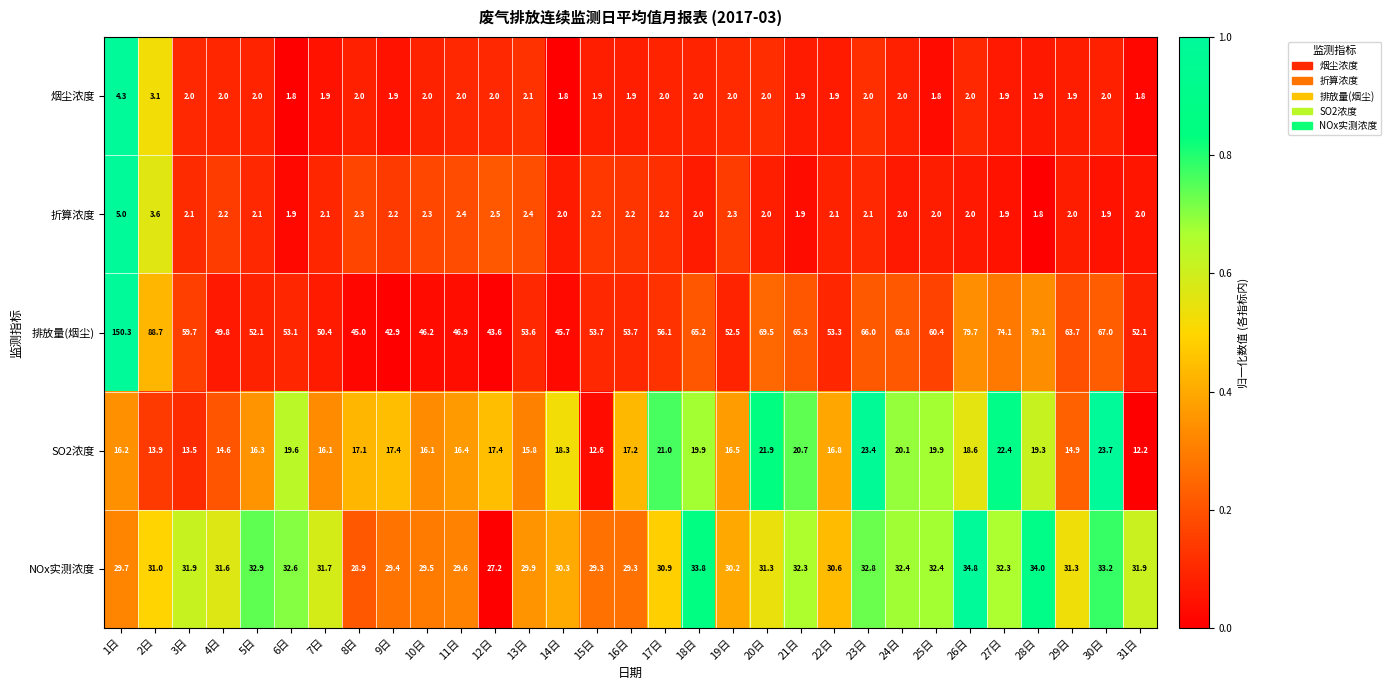

What is the greatest value displayed?

150.3